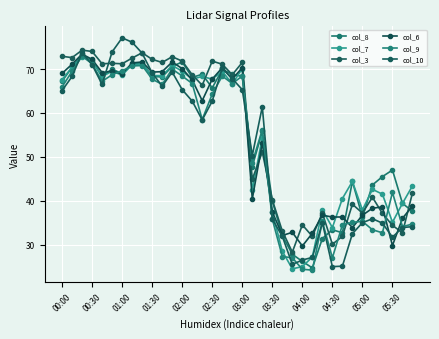

How many data points in col_7 are less than 67?

18